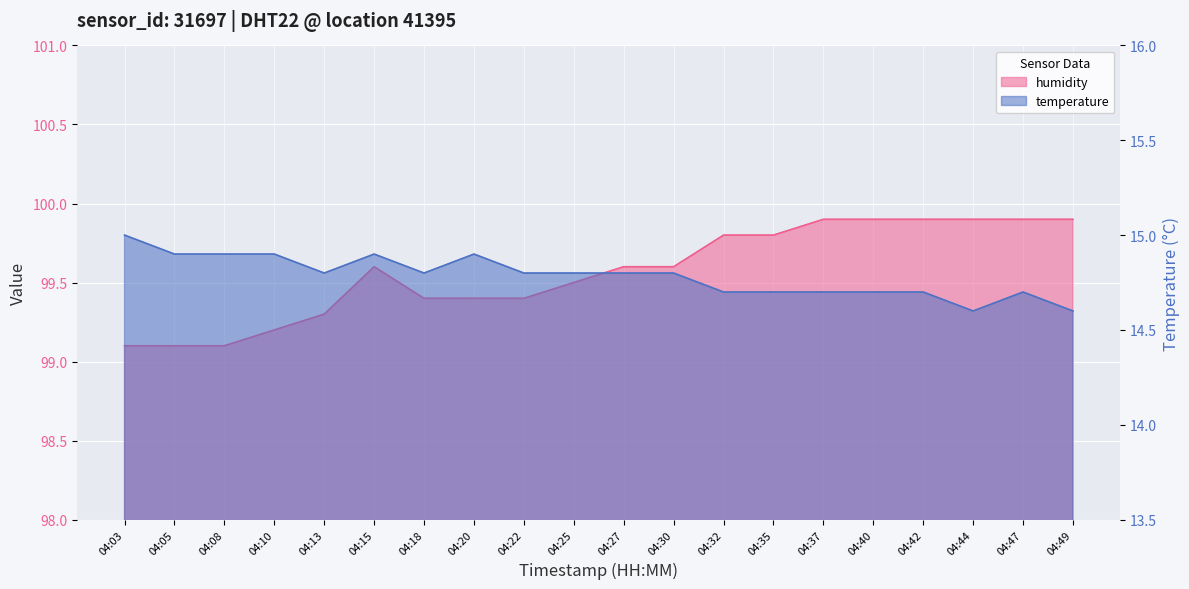

List the series in order of their overall mean, lowest first.

temperature, humidity